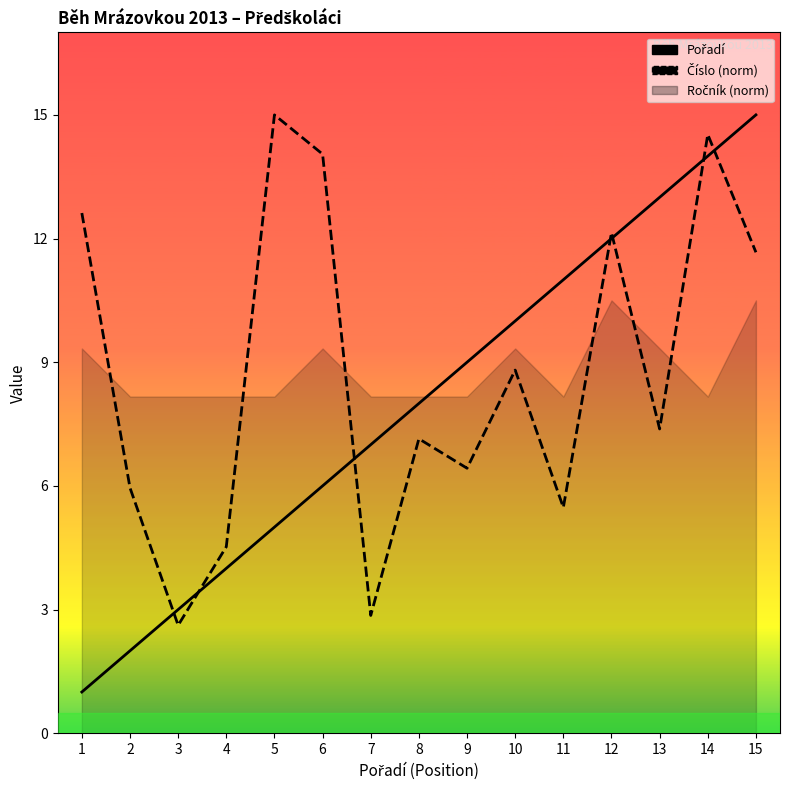

Which has a higher value, 4 or 12?

12